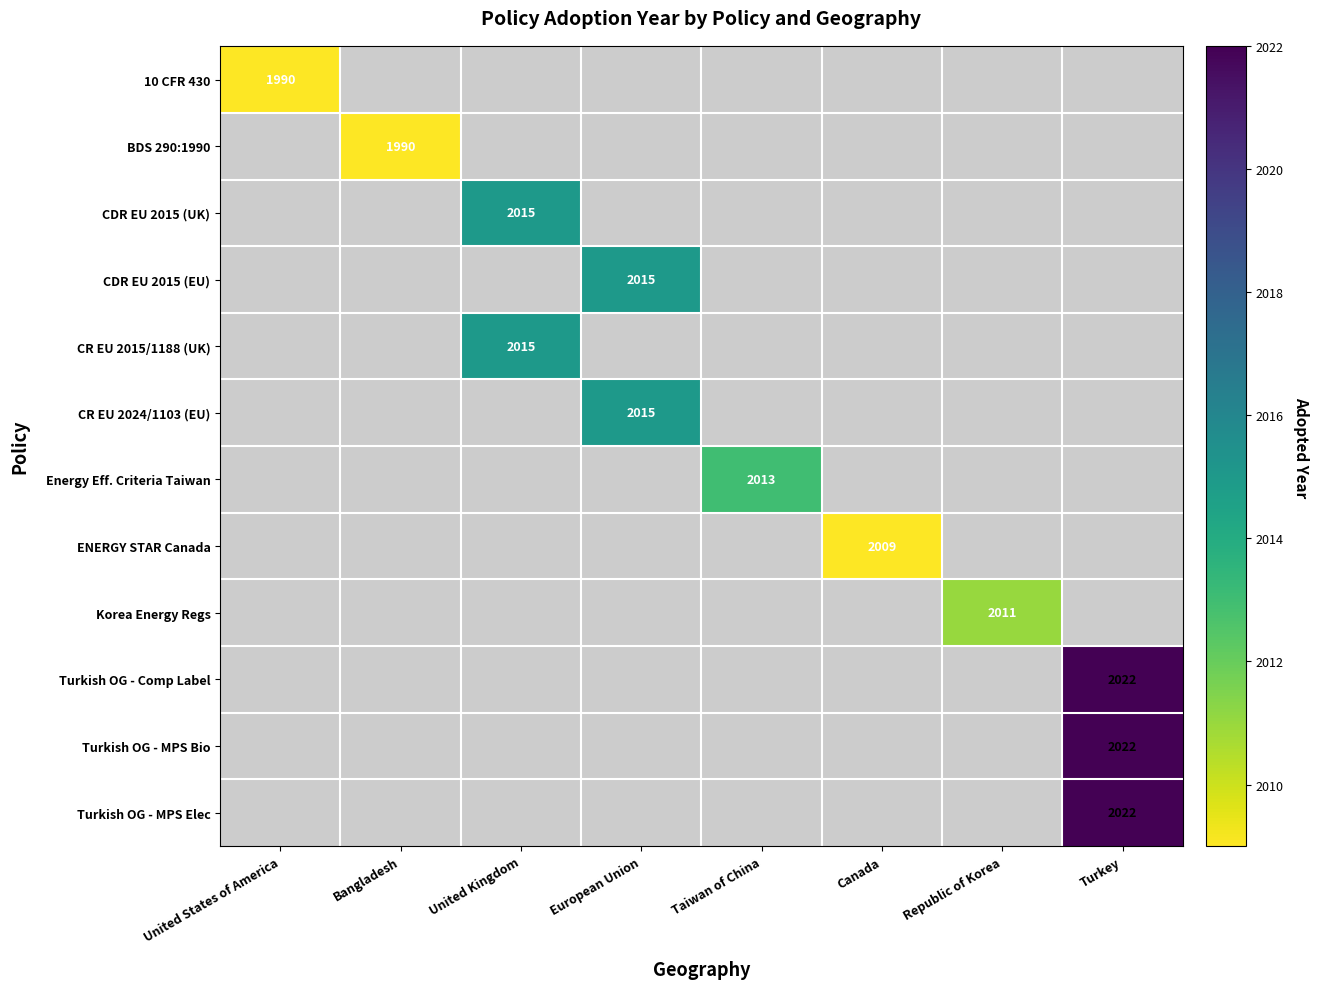

Is it true that ENERGY STAR Canada equals 716 at Canada?

False